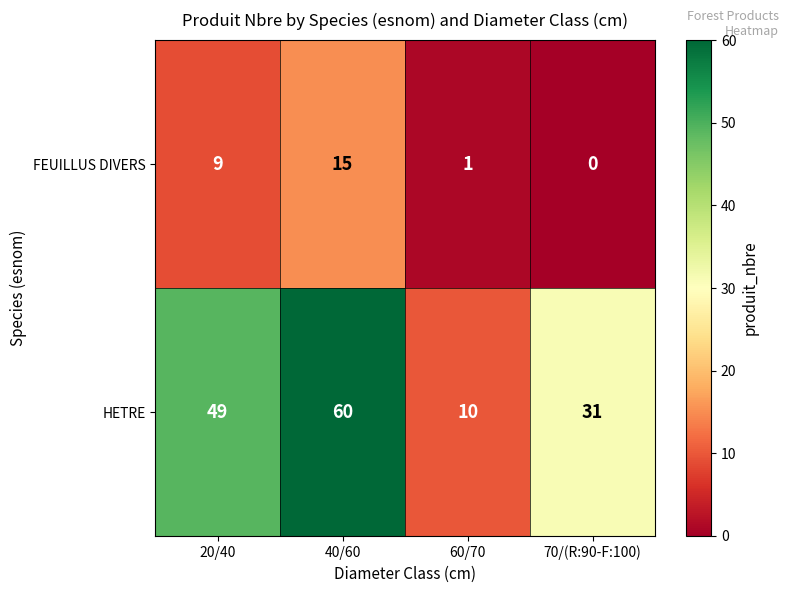

What is the difference between the highest and lowest values at 20/40?

40